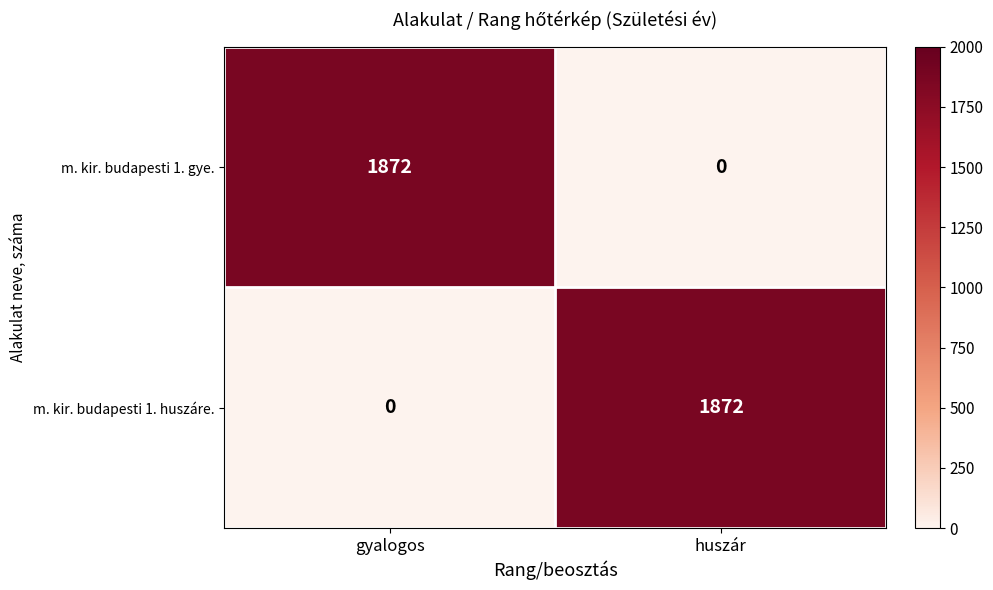

Where is m. kir. budapesti 1. huszáre. nearest to the value 936?

gyalogos